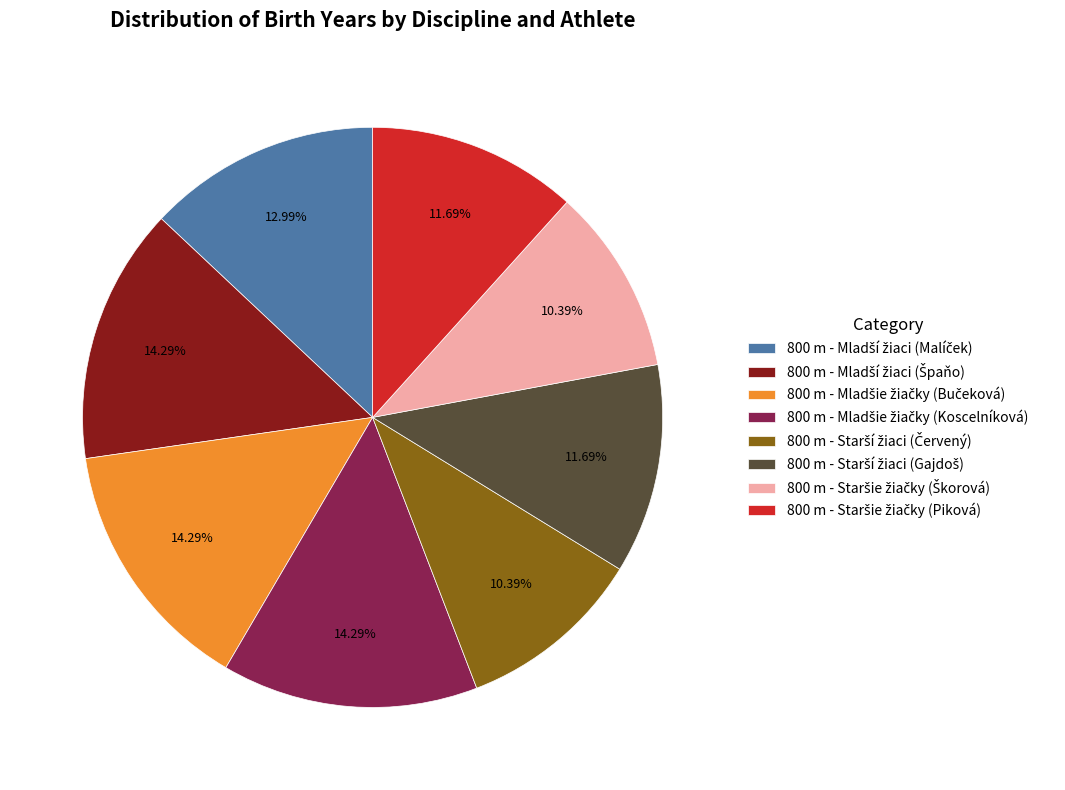

Is there any slice that represents more than half of the pie?

No